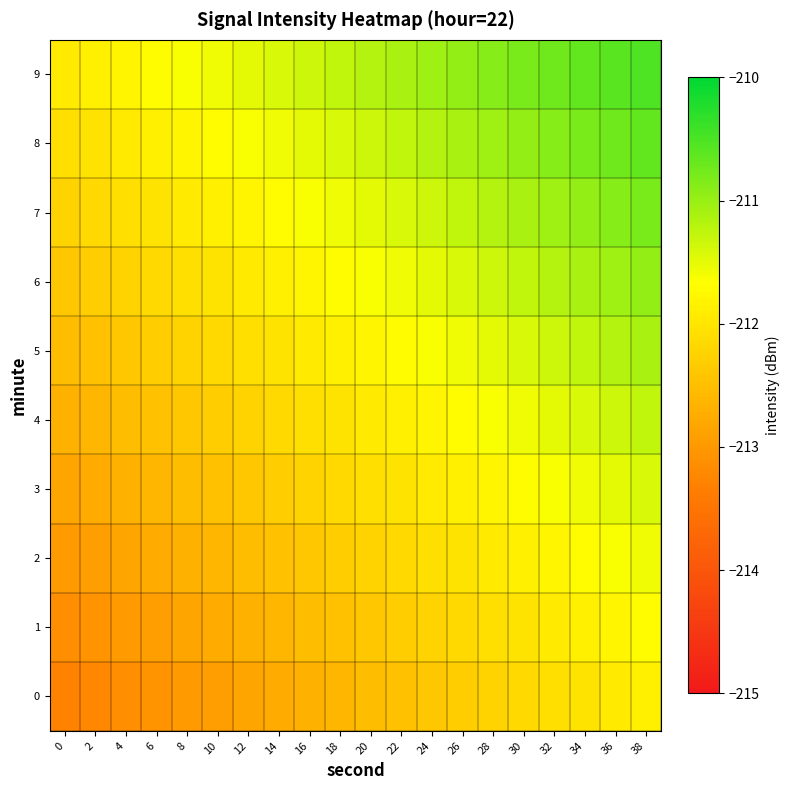

Reading right to left, transcribe all the data shown in this chart.

0: 38=-211.9	36=-211.9	34=-212.0	32=-212.1	30=-212.2	28=-212.2	26=-212.3	24=-212.4	22=-212.5	20=-212.5	18=-212.6	16=-212.7	14=-212.8	12=-212.8	10=-212.9	8=-213.0	6=-213.1	4=-213.1	2=-213.2	0=-213.3
1: 38=-211.7	36=-211.8	34=-211.9	32=-211.9	30=-212.0	28=-212.1	26=-212.2	24=-212.2	22=-212.3	20=-212.4	18=-212.5	16=-212.5	14=-212.6	12=-212.7	10=-212.8	8=-212.8	6=-212.9	4=-213.0	2=-213.1	0=-213.1
2: 38=-211.6	36=-211.6	34=-211.7	32=-211.8	30=-211.9	28=-211.9	26=-212.0	24=-212.1	22=-212.2	20=-212.2	18=-212.3	16=-212.4	14=-212.5	12=-212.5	10=-212.6	8=-212.7	6=-212.8	4=-212.8	2=-212.9	0=-213.0
3: 38=-211.4	36=-211.5	34=-211.6	32=-211.6	30=-211.7	28=-211.8	26=-211.9	24=-211.9	22=-212.0	20=-212.1	18=-212.2	16=-212.2	14=-212.3	12=-212.4	10=-212.5	8=-212.5	6=-212.6	4=-212.7	2=-212.8	0=-212.8
4: 38=-211.3	36=-211.3	34=-211.4	32=-211.5	30=-211.6	28=-211.6	26=-211.7	24=-211.8	22=-211.9	20=-211.9	18=-212.0	16=-212.1	14=-212.2	12=-212.2	10=-212.3	8=-212.4	6=-212.5	4=-212.5	2=-212.6	0=-212.7
5: 38=-211.1	36=-211.2	34=-211.3	32=-211.3	30=-211.4	28=-211.5	26=-211.6	24=-211.6	22=-211.7	20=-211.8	18=-211.9	16=-211.9	14=-212.0	12=-212.1	10=-212.2	8=-212.2	6=-212.3	4=-212.4	2=-212.5	0=-212.5
6: 38=-211.0	36=-211.0	34=-211.1	32=-211.2	30=-211.3	28=-211.3	26=-211.4	24=-211.5	22=-211.6	20=-211.6	18=-211.7	16=-211.8	14=-211.9	12=-211.9	10=-212.0	8=-212.1	6=-212.2	4=-212.2	2=-212.3	0=-212.4
7: 38=-210.8	36=-210.9	34=-211.0	32=-211.0	30=-211.1	28=-211.2	26=-211.3	24=-211.3	22=-211.4	20=-211.5	18=-211.6	16=-211.6	14=-211.7	12=-211.8	10=-211.9	8=-211.9	6=-212.0	4=-212.1	2=-212.2	0=-212.2
8: 38=-210.7	36=-210.7	34=-210.8	32=-210.9	30=-211.0	28=-211.0	26=-211.1	24=-211.2	22=-211.3	20=-211.3	18=-211.4	16=-211.5	14=-211.6	12=-211.6	10=-211.7	8=-211.8	6=-211.9	4=-211.9	2=-212.0	0=-212.1
9: 38=-210.5	36=-210.6	34=-210.7	32=-210.7	30=-210.8	28=-210.9	26=-211.0	24=-211.0	22=-211.1	20=-211.2	18=-211.3	16=-211.3	14=-211.4	12=-211.5	10=-211.6	8=-211.6	6=-211.7	4=-211.8	2=-211.9	0=-211.9